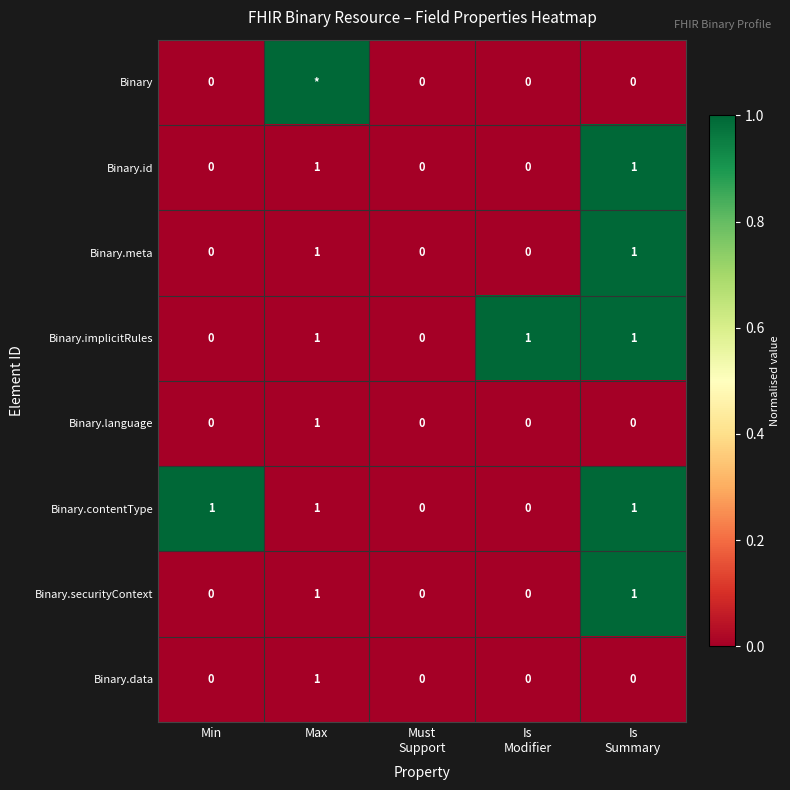

What is the highest value of the Binary.meta series?

1